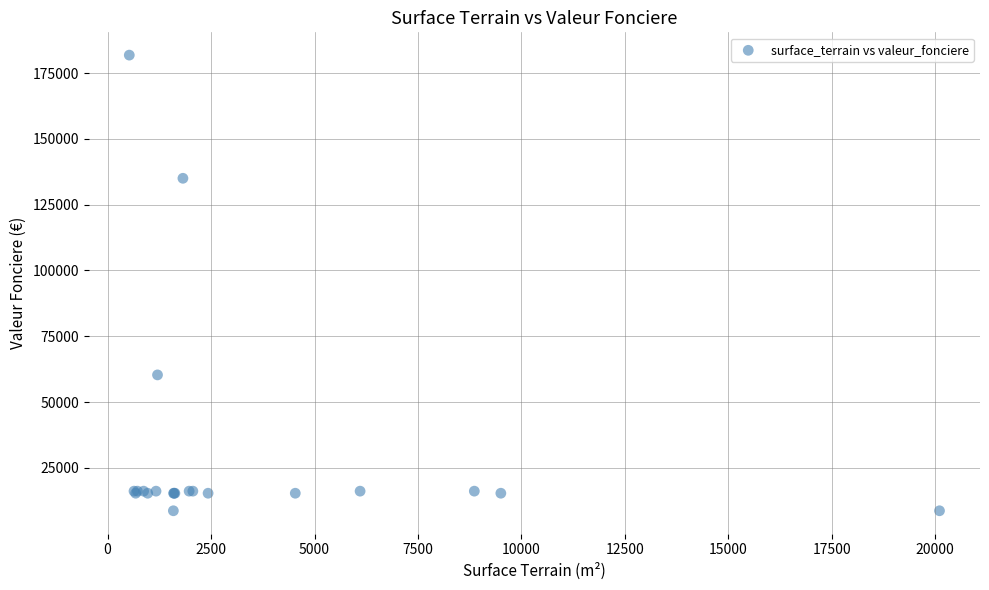

What Y value in the scatter plot is closest to 95238?

60300